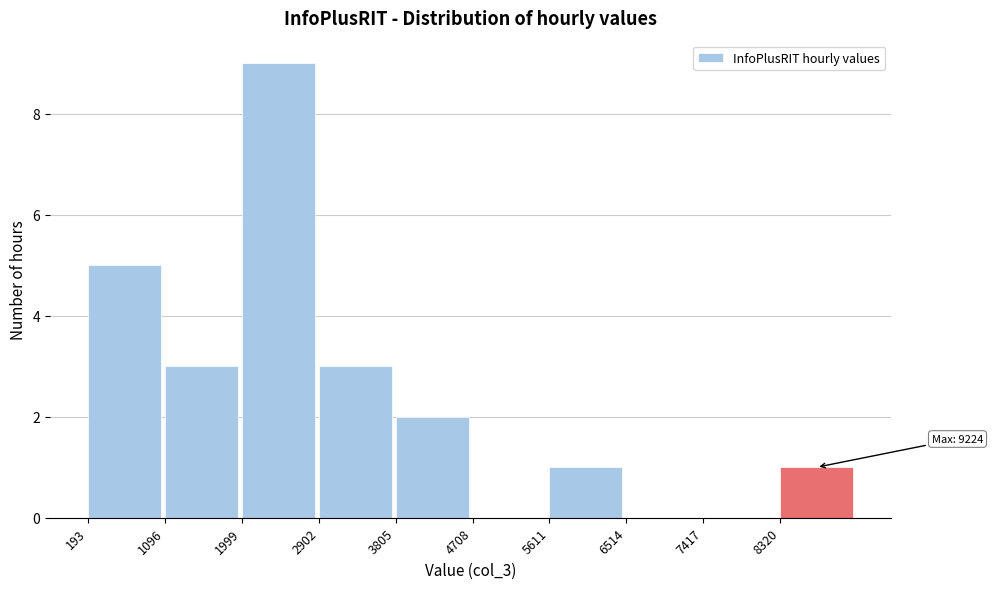

Over which range of the x-axis is the bar tallest?

2000 to 2900